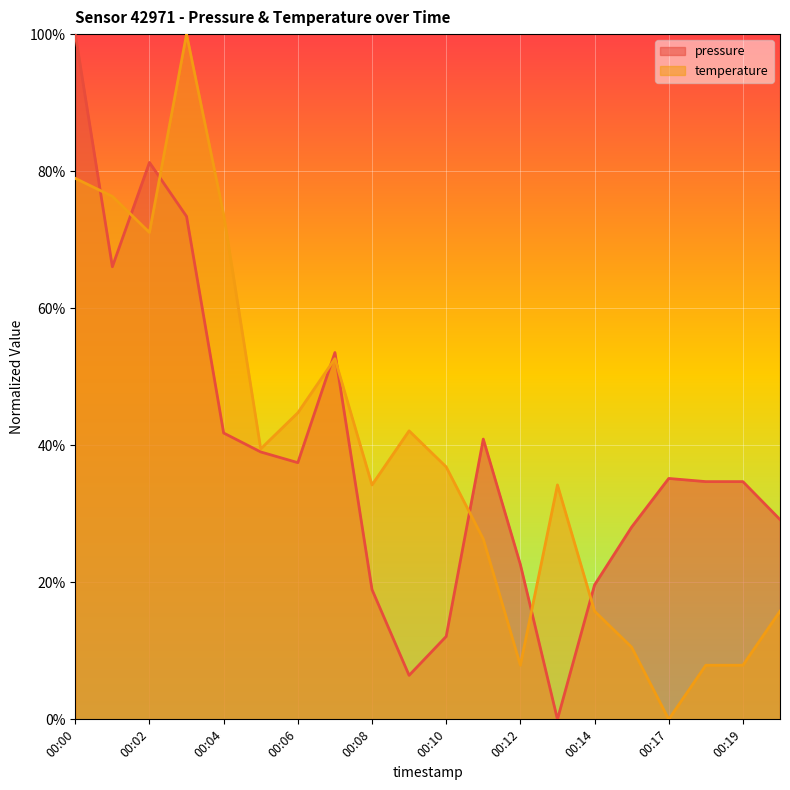

What is the approximate value of pressure at 00:02?

0.8